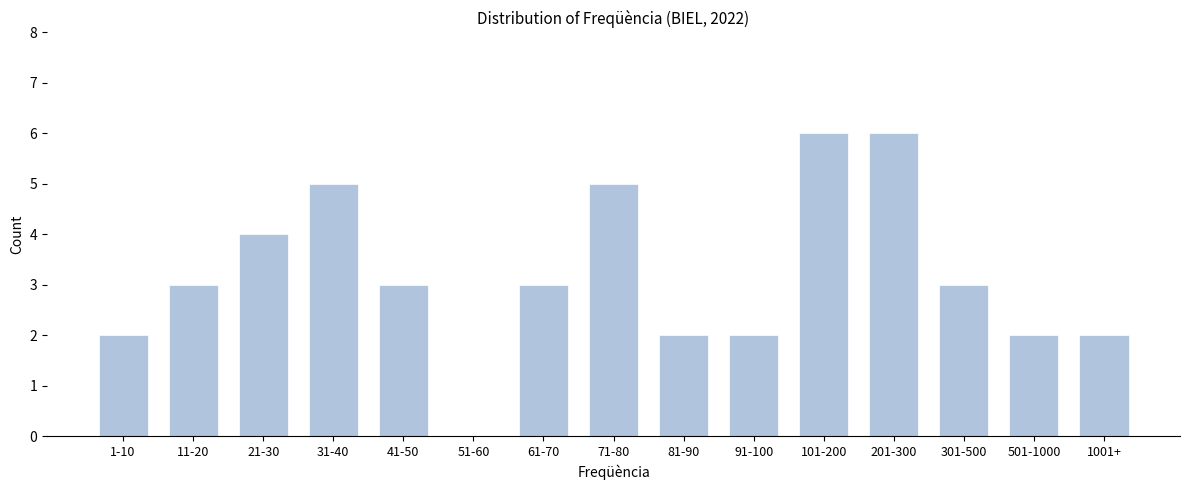

Reading right to left, transcribe all the data shown in this chart.

1001+=2	501-1000=2	301-500=3	201-300=6	101-200=6	91-100=2	81-90=2	71-80=5	61-70=3	51-60=0	41-50=3	31-40=5	21-30=4	11-20=3	1-10=2